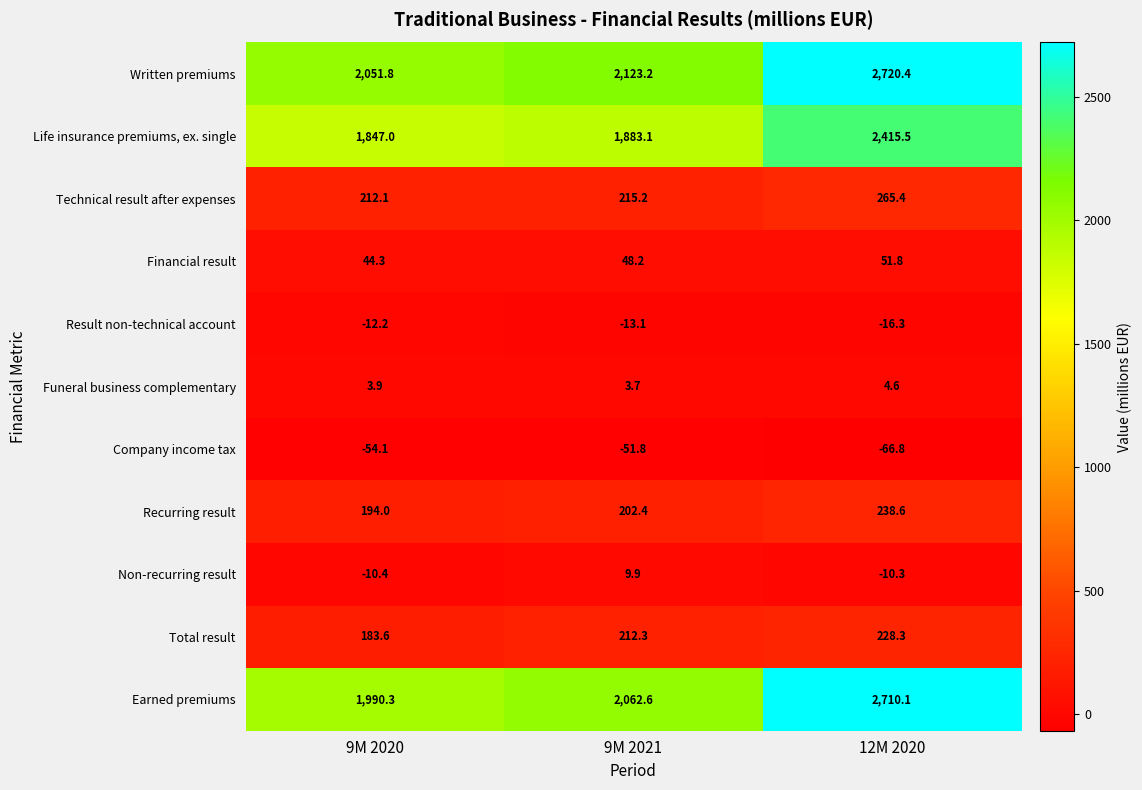

What is the sum of all Financial result values?

144.3